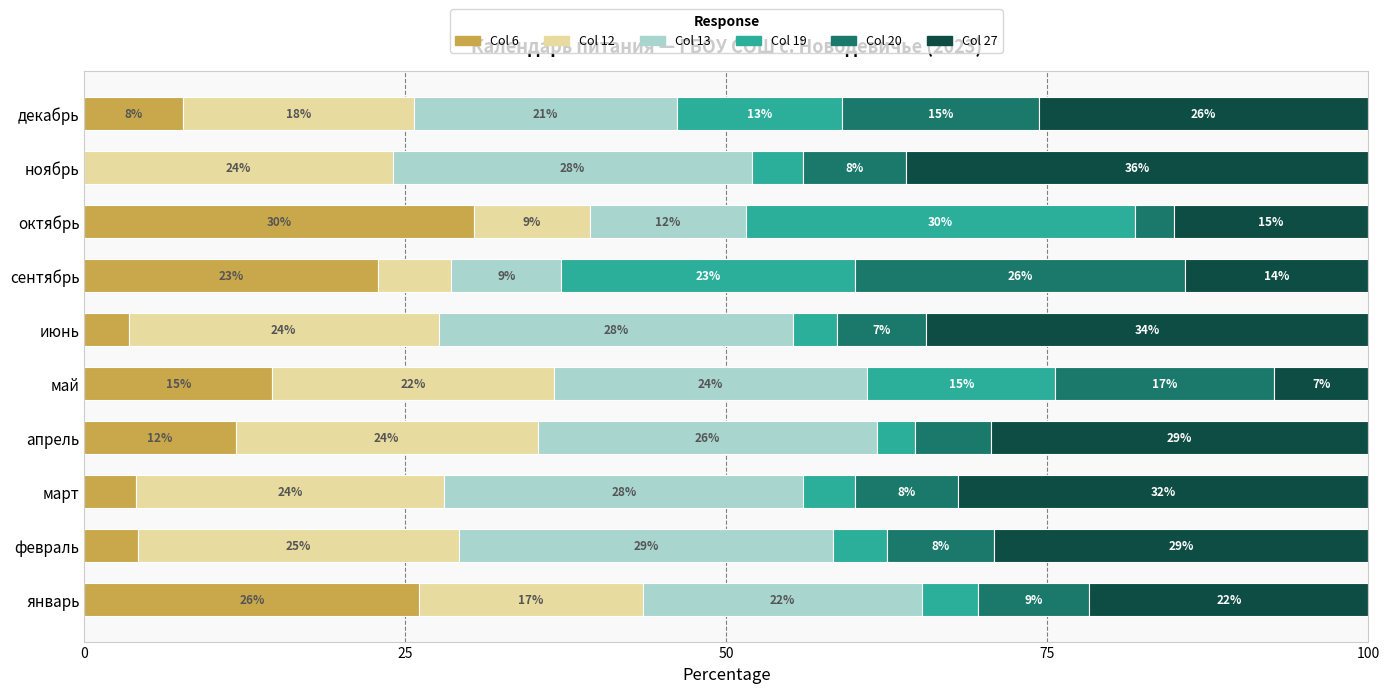

Is it true that Col 6 equals 4.0 at март?

True